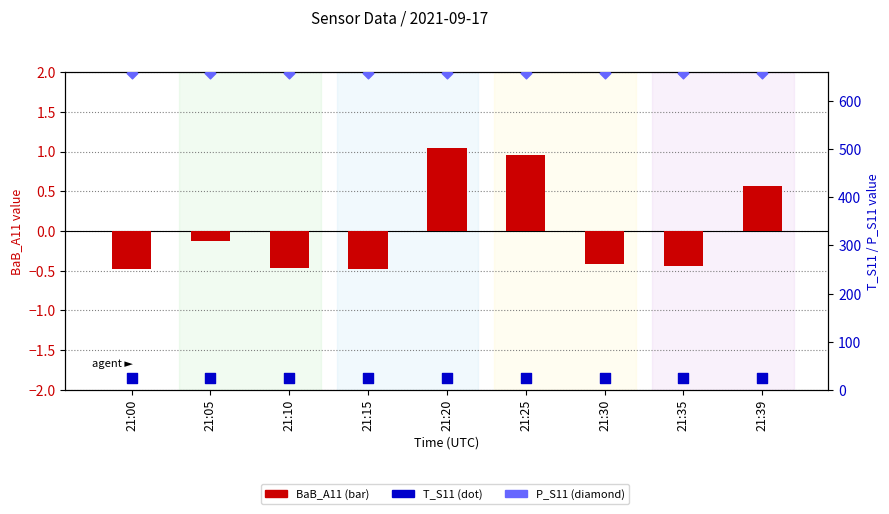

Which series has the largest total across all categories?

P_S11